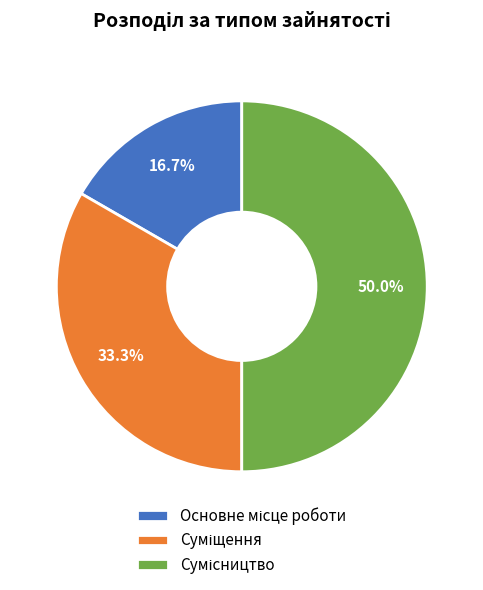

How many segments does this pie chart have?

3